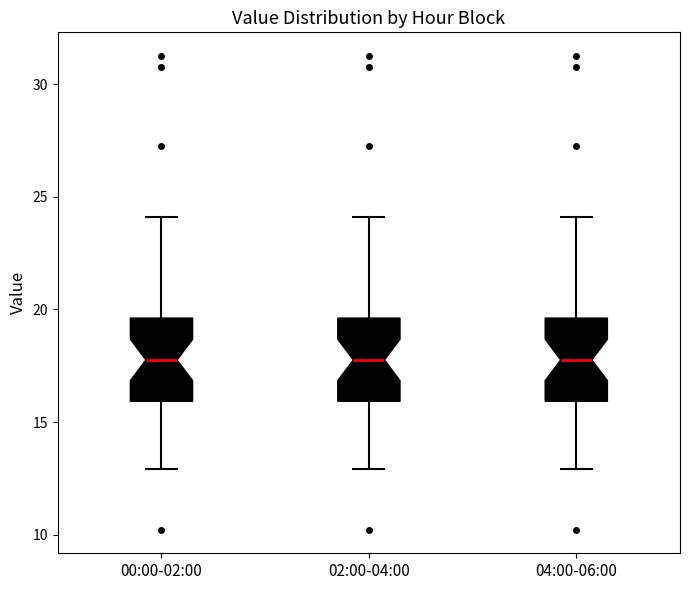

Reading left to right, read every box against the y-axis: the position of its median line, the range the box covers, and the ends of its whiskers. The values are not printed on the chart, so give them approximately, as read against the axis.

00:00-02:00: median 18.0, box 16.0 to 19.5, whiskers 13.0 to 24.0
02:00-04:00: median 18.0, box 16.0 to 19.5, whiskers 13.0 to 24.0
04:00-06:00: median 18.0, box 16.0 to 19.5, whiskers 13.0 to 24.0